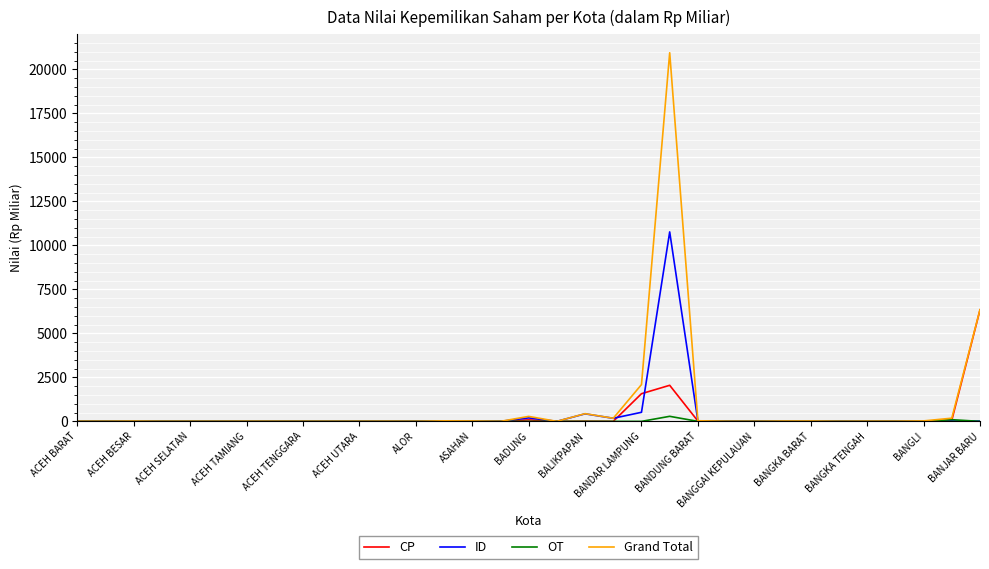

What is the maximum value shown in the chart?

20946.2